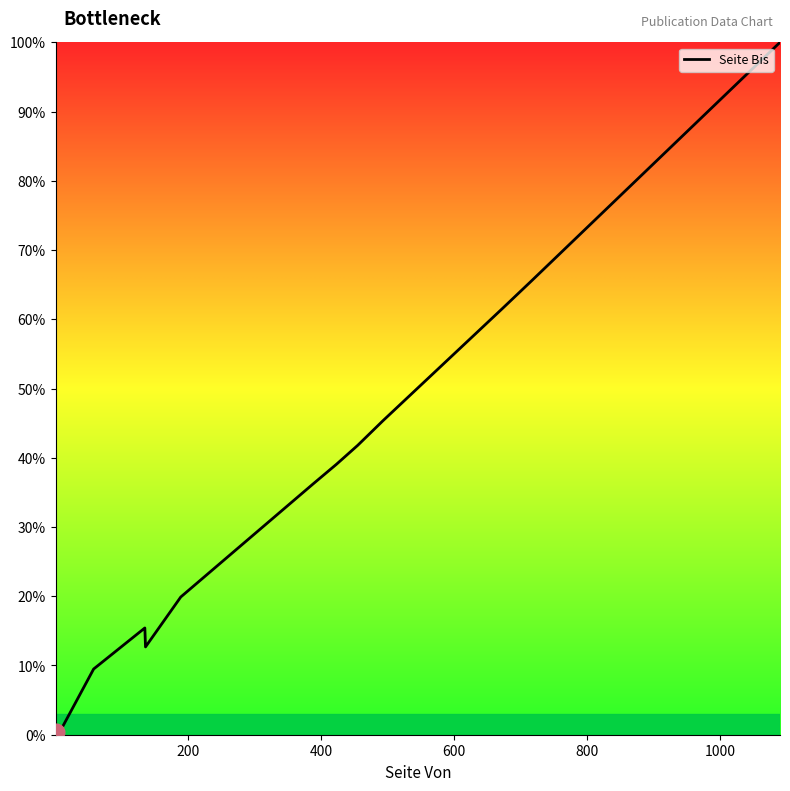

What is the difference between the maximum and minimum values?

99.5